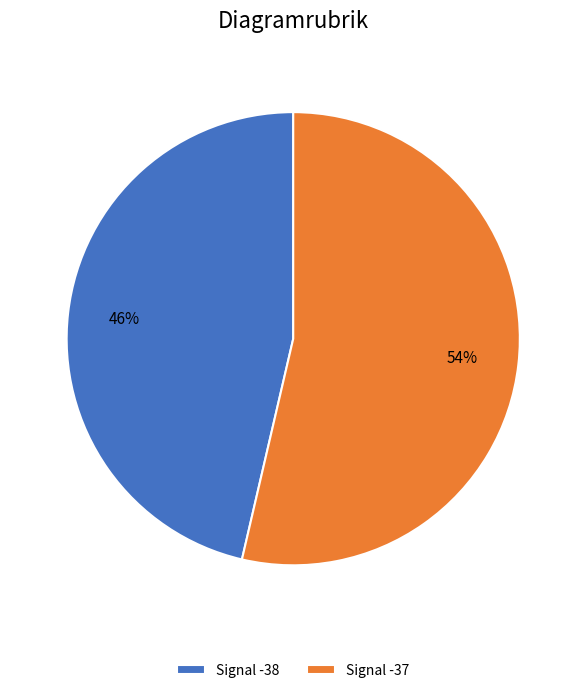

How many segments does this pie chart have?

2